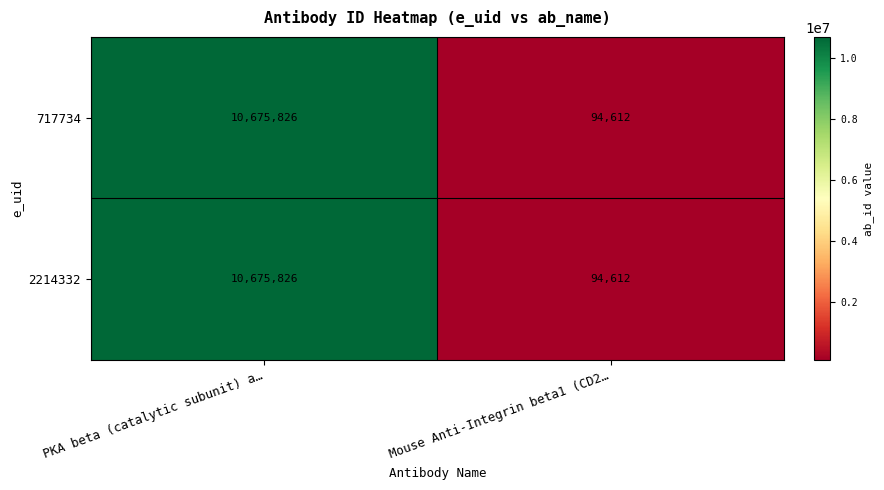

At how many categories does at least one series exceed 1895057?

1